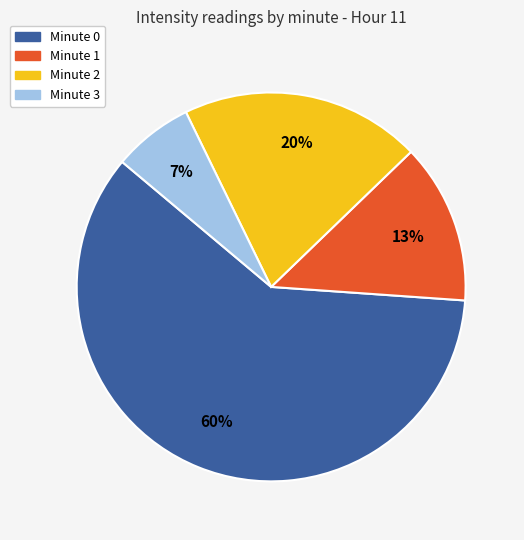

The Minute 0 slice represents 60% of the pie. True or false?

True